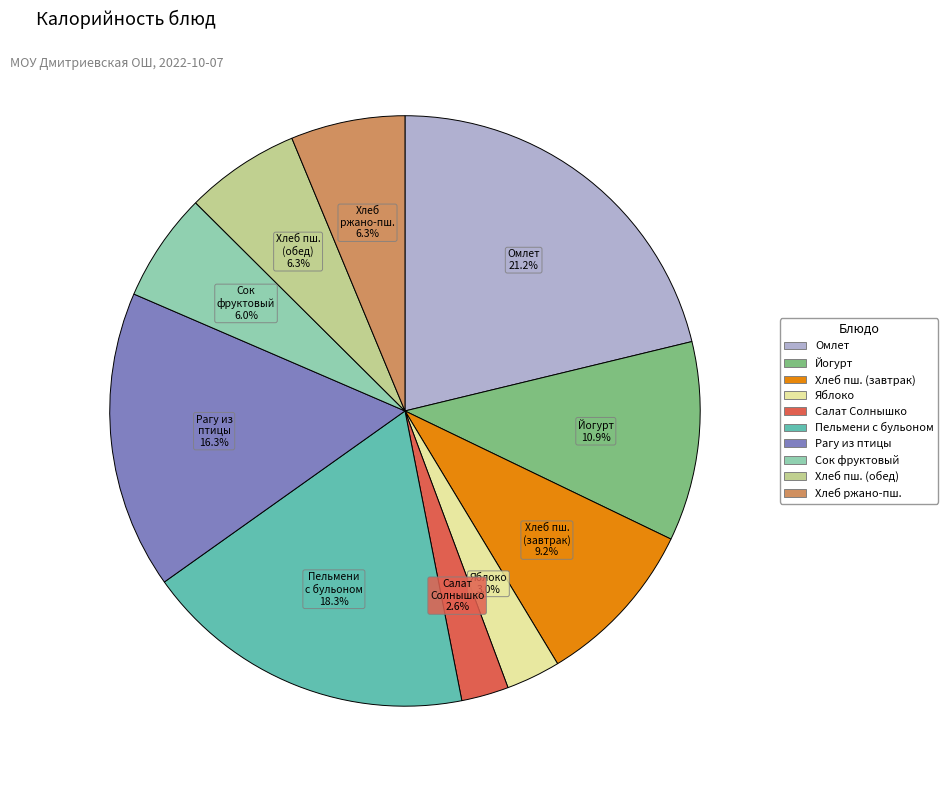

Is there any slice that represents more than half of the pie?

No